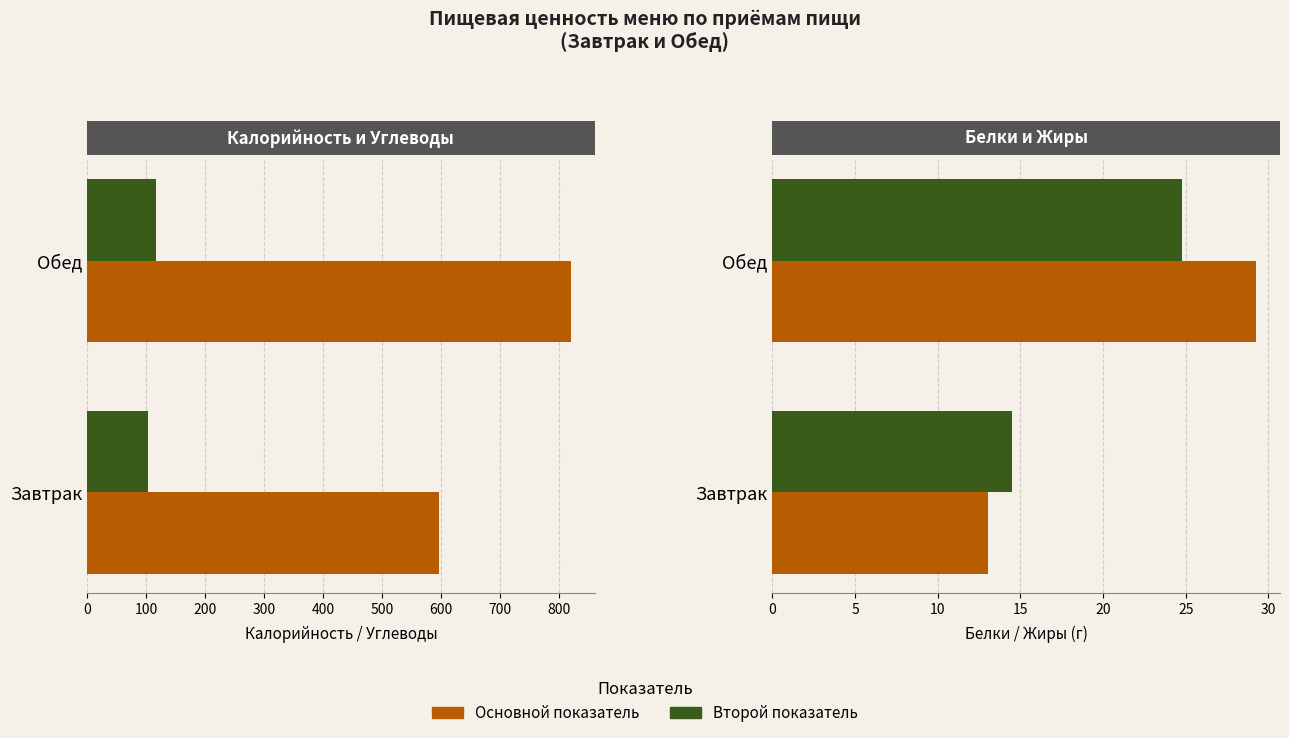

What is the difference between the Белки values at Обед and Завтрак?

16.2